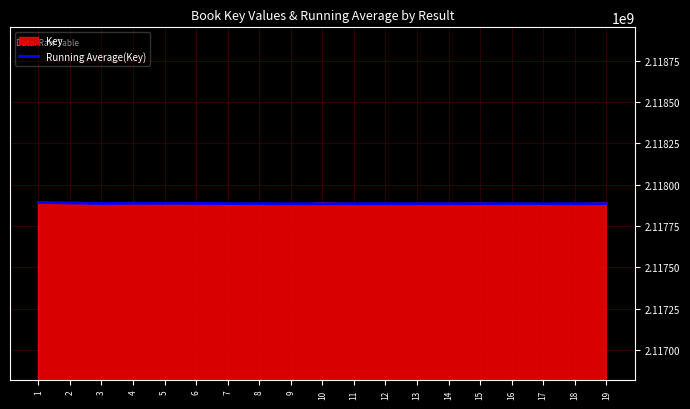

How many series are shown in this chart?

2